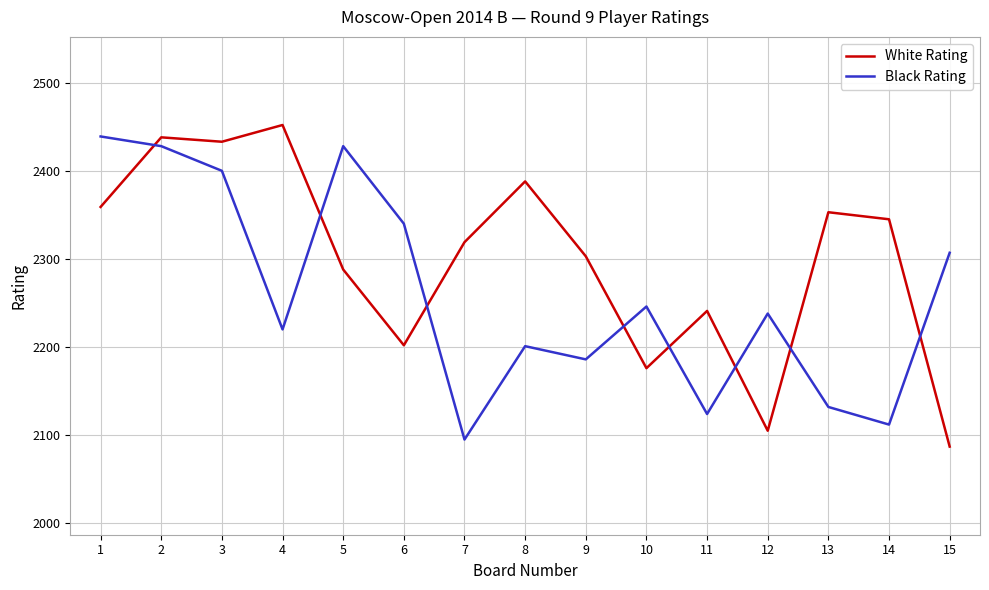

Reading left to right, extract all data points from this chart.

White Rating: 2359	2438	2433	2452	2288	2202	2319	2388	2303	2176	2241	2105	2353	2345	2087
Black Rating: 2439	2428	2400	2220	2428	2340	2095	2201	2186	2246	2124	2238	2132	2112	2307